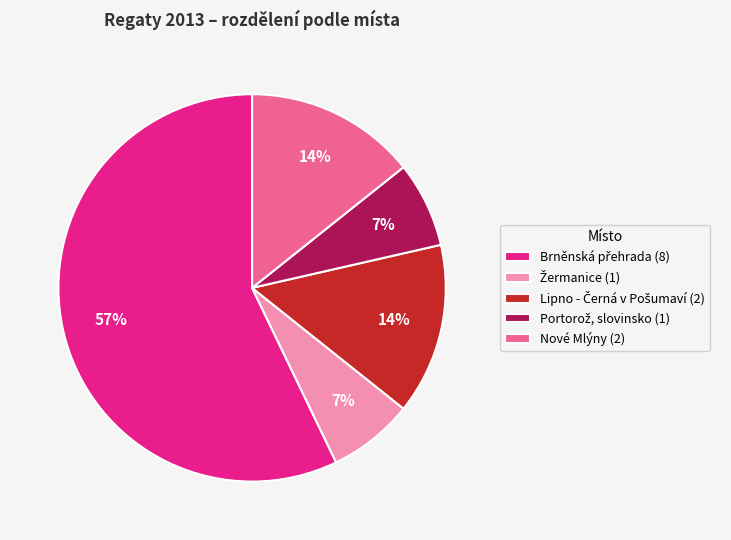

To the nearest percent, what is the average slice percentage?

20%